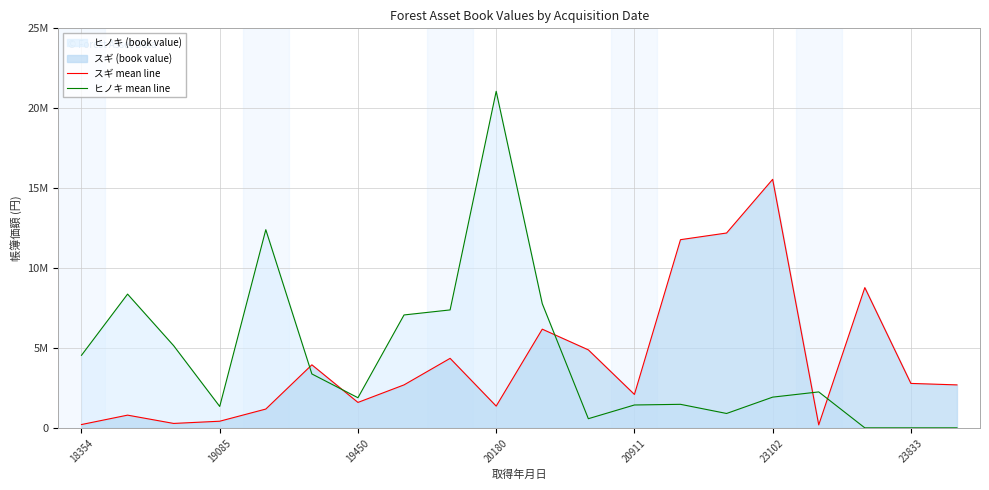

What is the difference between the highest and lowest values at 20180?

19698800